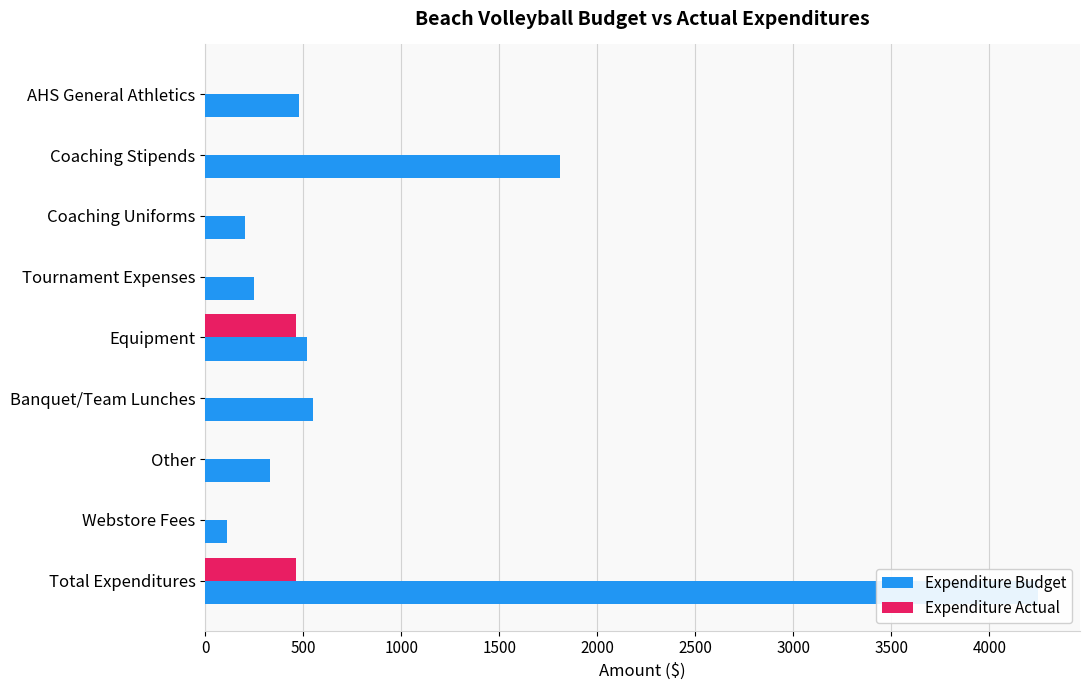

Which series has the largest total across all categories?

Expenditure Budget